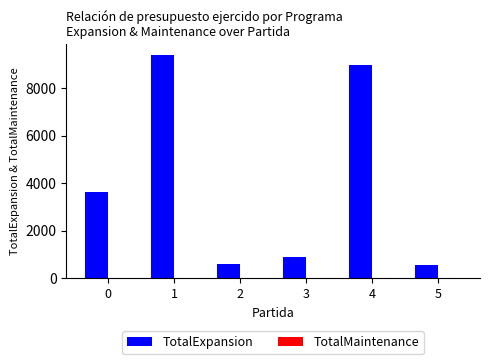

What is the value of the 6th bar from the left?

573.2